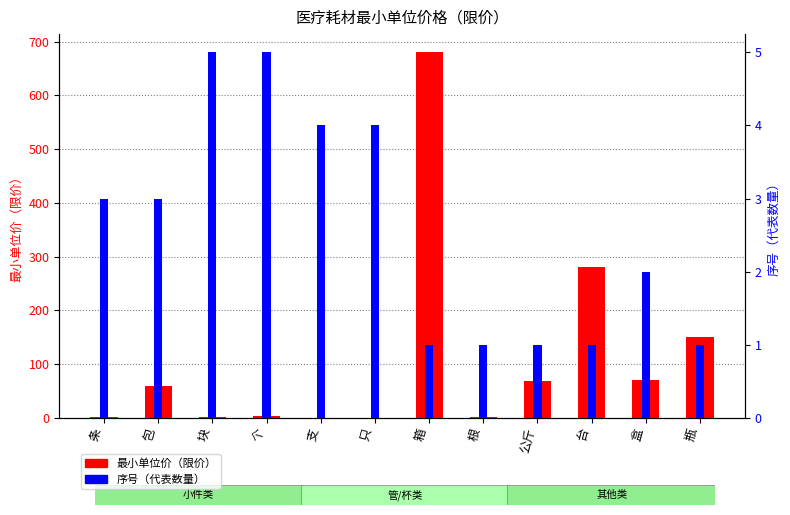

What position from the right is 盒?

2